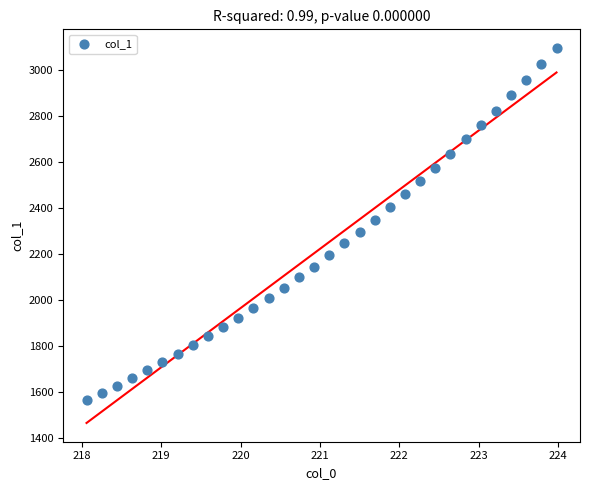

What is the range of X values (max minus min)?

5.9